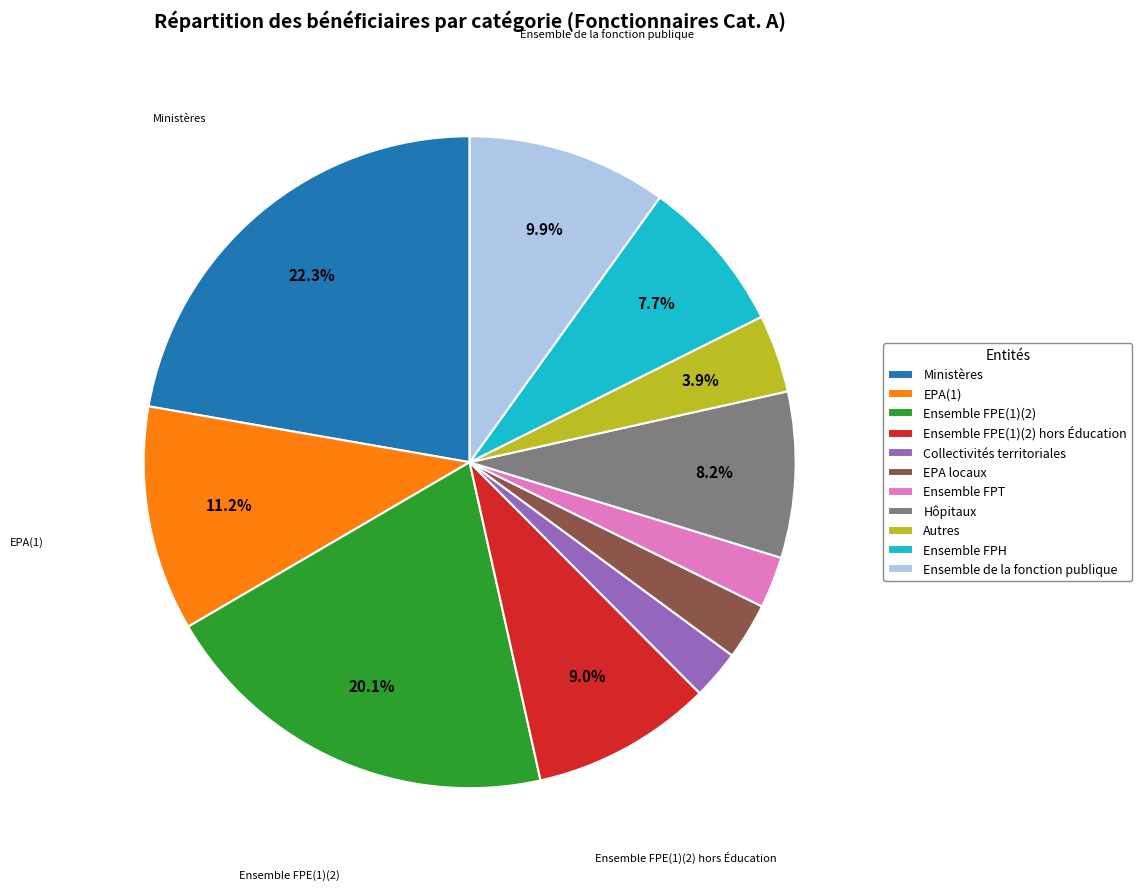

How much of the chart is everything except Ensemble FPE(1)(2) hors Éducation?

91.0%